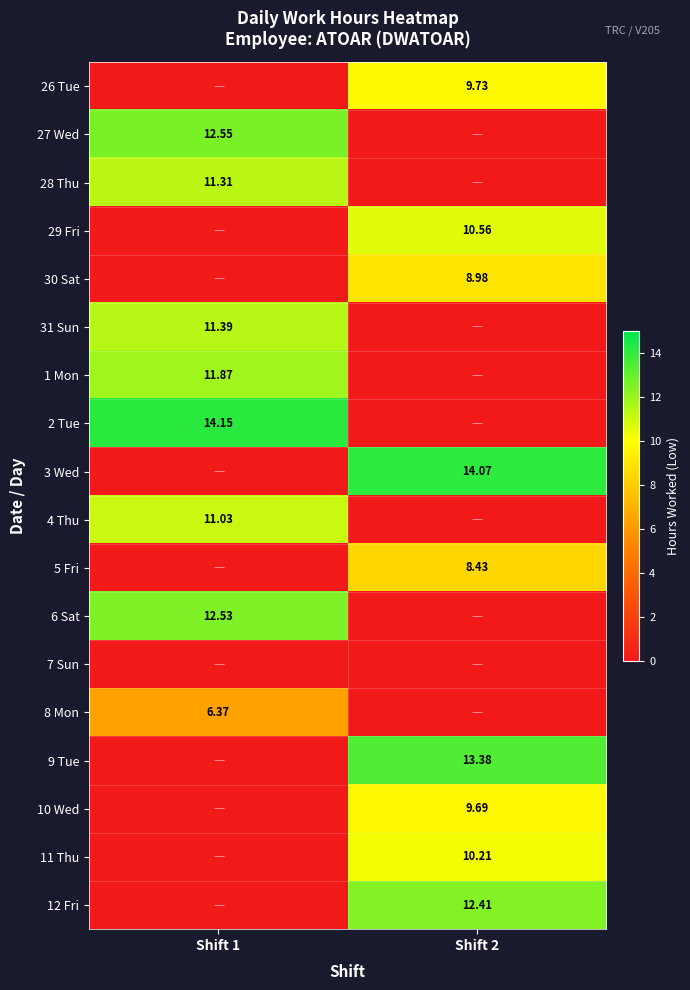

Rank the series at Shift 1 from lowest to highest value.

26 Tue, 29 Fri, 30 Sat, 3 Wed, 5 Fri, 7 Sun, 9 Tue, 10 Wed, 11 Thu, 12 Fri, 8 Mon, 4 Thu, 28 Thu, 31 Sun, 1 Mon, 6 Sat, 27 Wed, 2 Tue